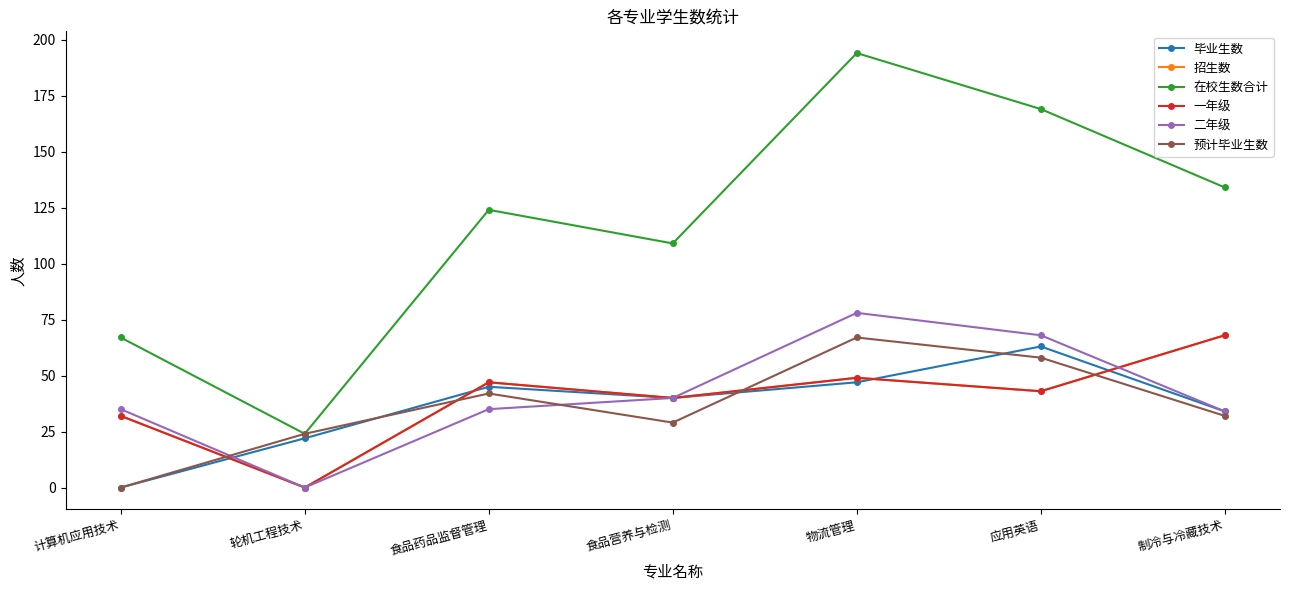

The 招生数 series shows 47 at 轮机工程技术. True or false?

False